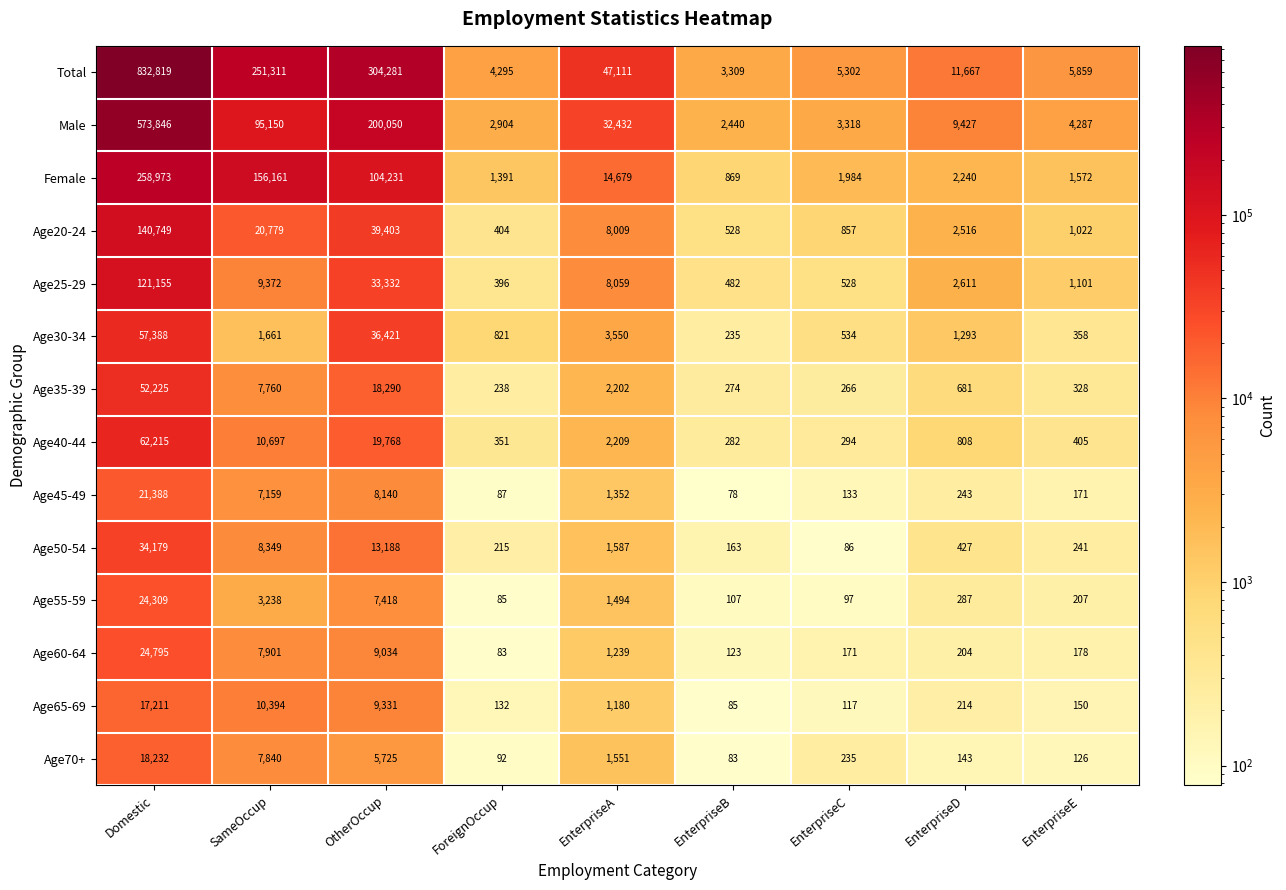

At which category is the sum across all series the highest?

Domestic